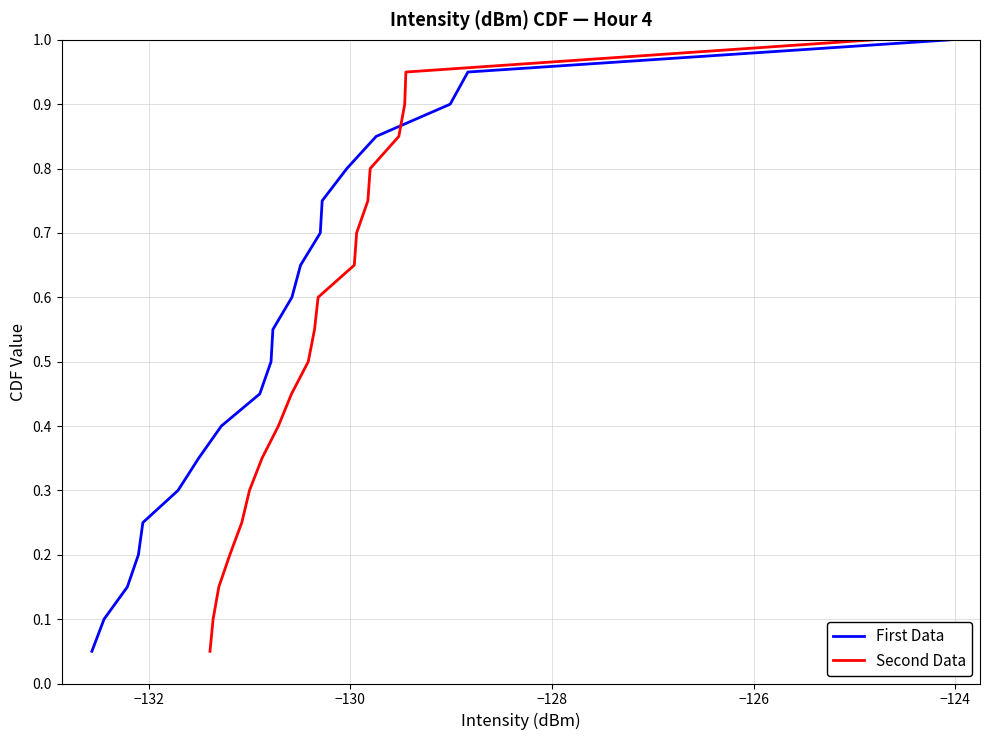

What is the difference between the maximum and minimum values in the Second Data series?

0.9